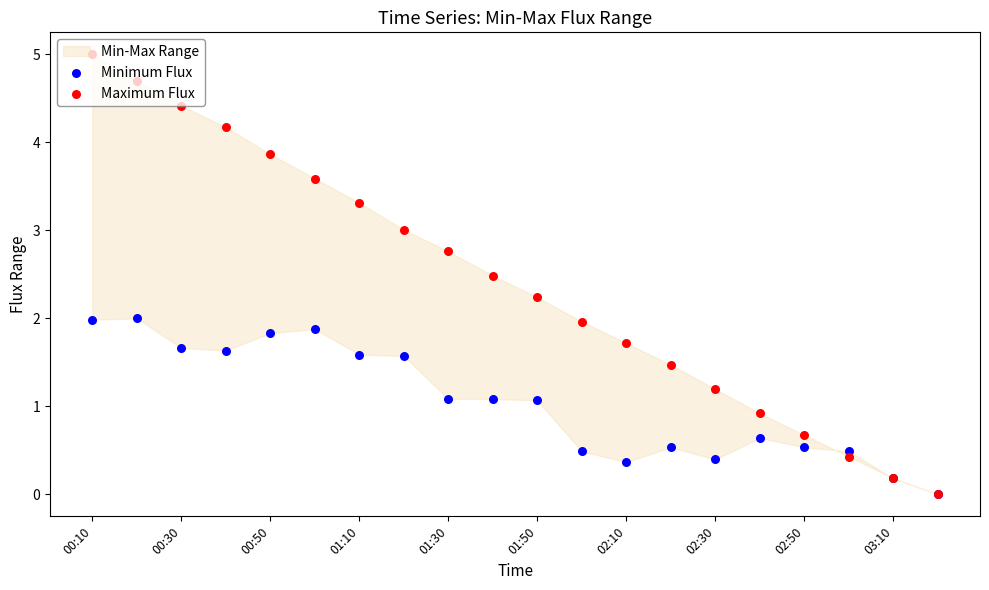

Which series has the largest Y range (max minus min)?

Maximum Flux